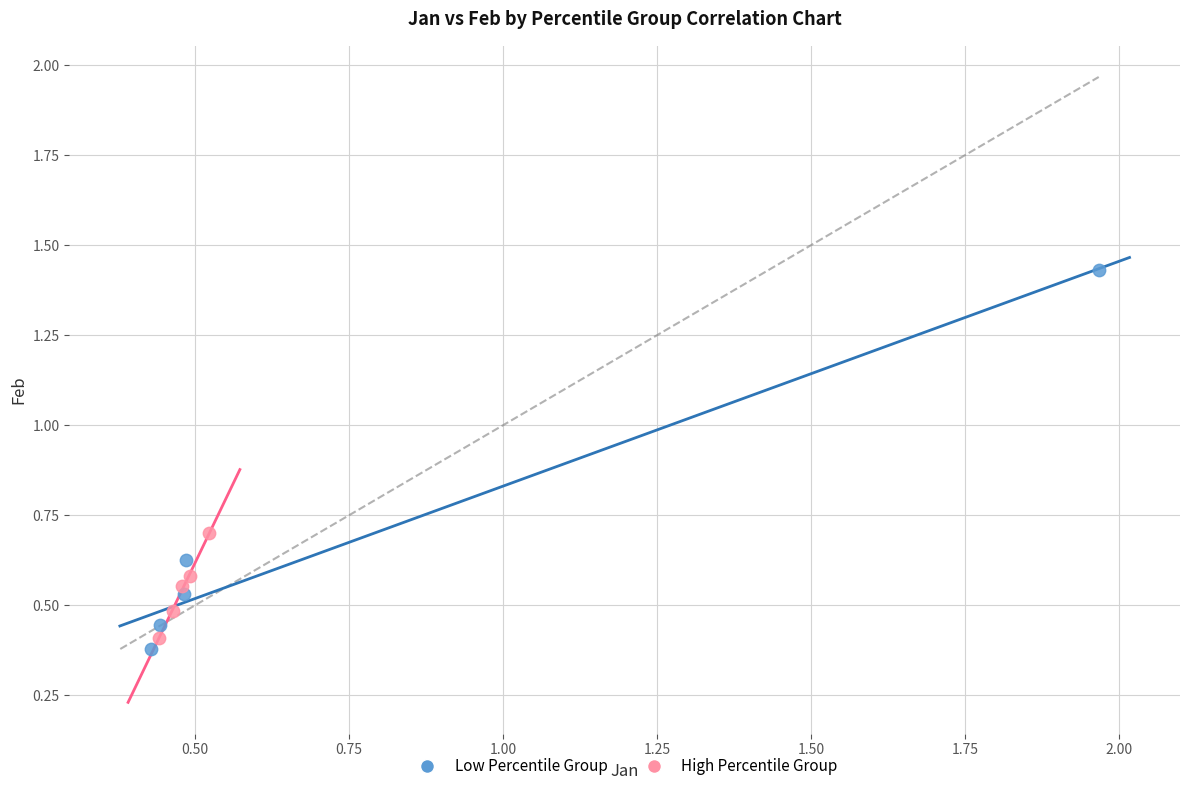

Which series contains the highest Y value?

Low Percentile Group